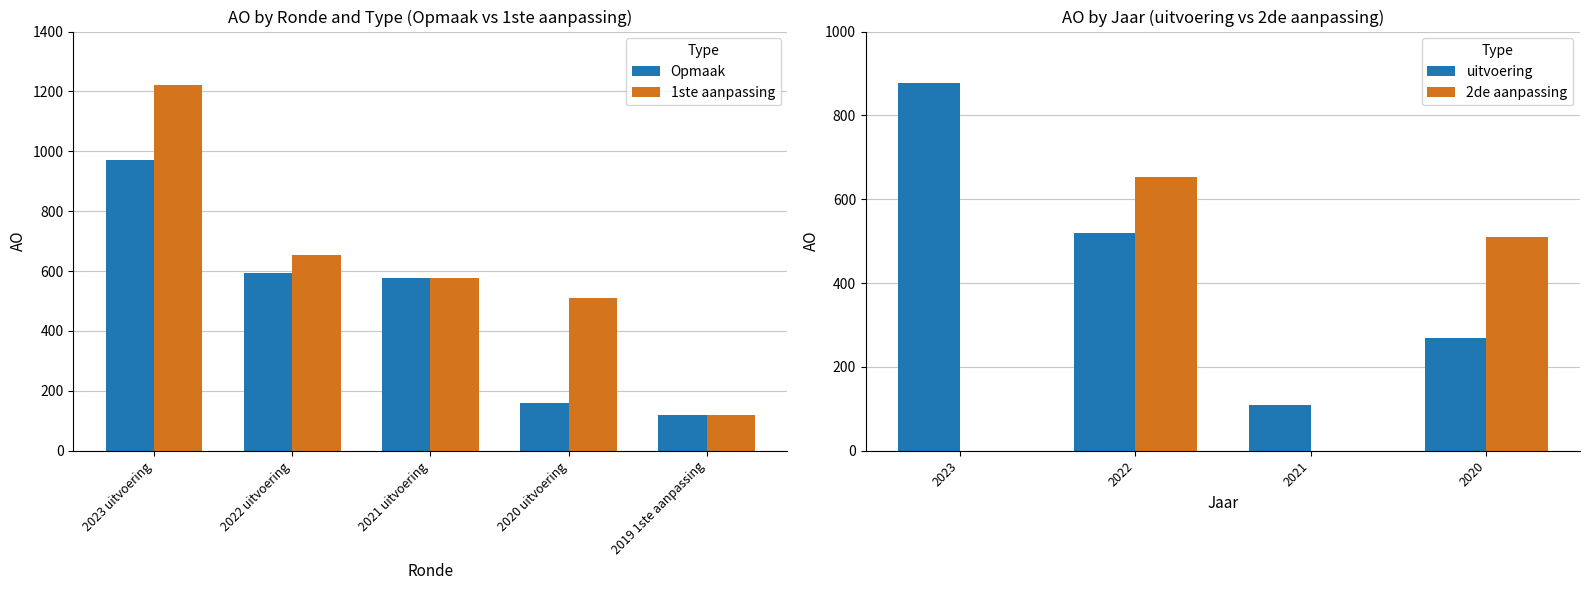

At which label does Opmaak first exceed 576?

2023 uitvoering